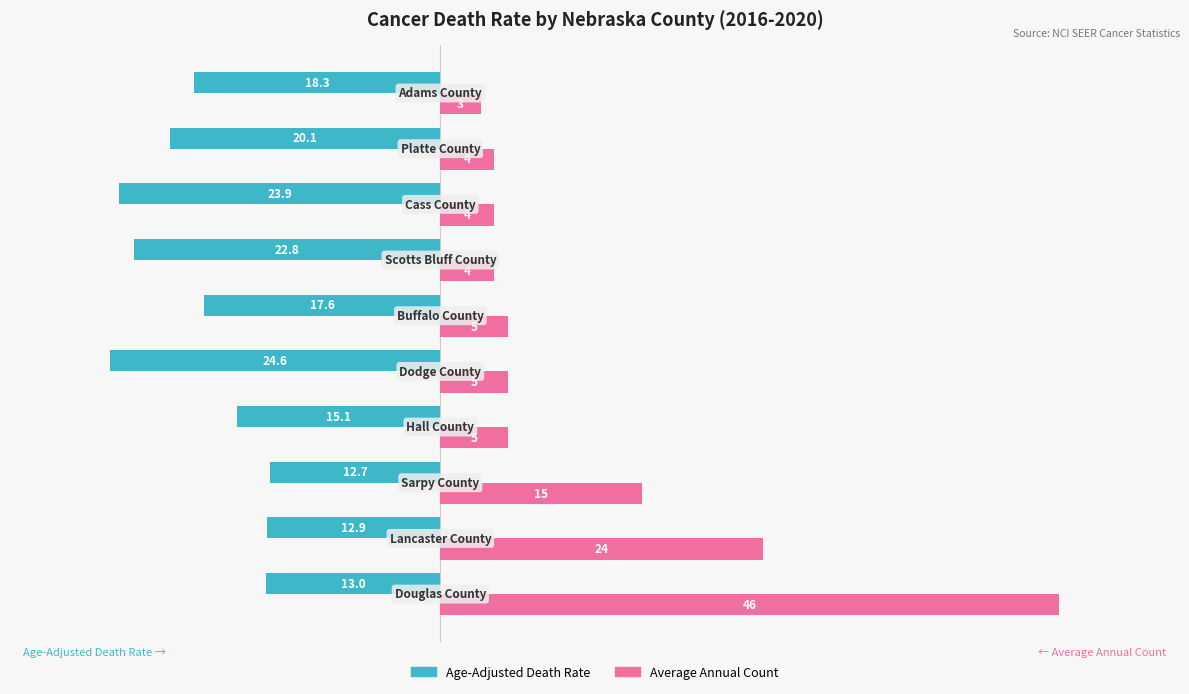

Rank the series by their maximum value, from lowest to highest.

Age-Adjusted Death Rate, Average Annual Count